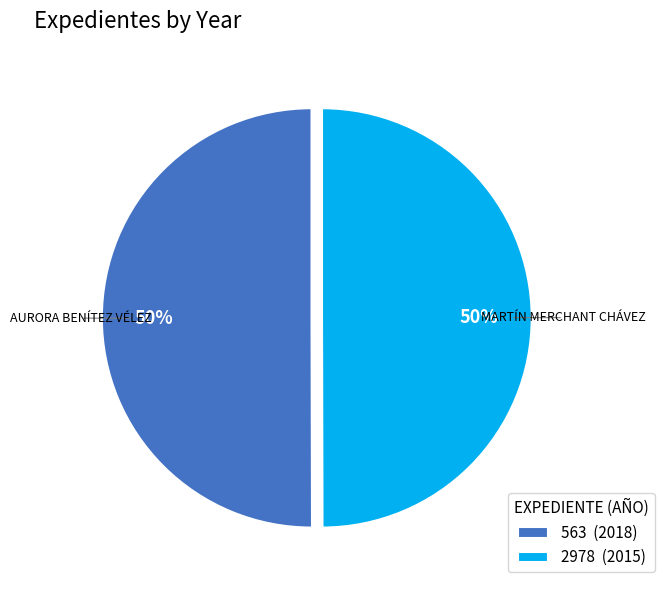

To the nearest percent, what is the combined percentage of 2978 (2015) and 563 (2018)?

100%